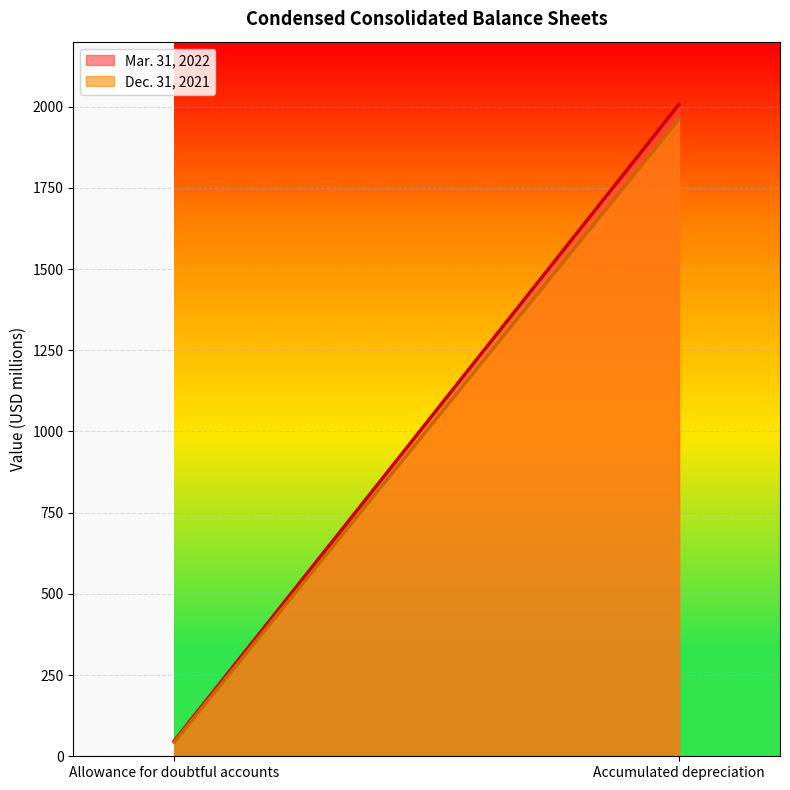

How many values in the Mar. 31, 2022 series exceed 2007?

1